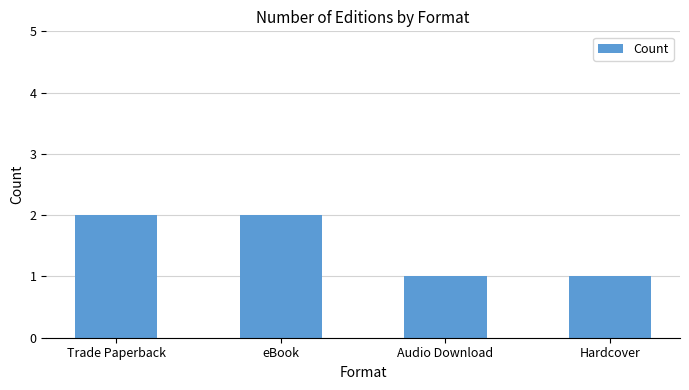

Which has a higher value, Hardcover or Trade Paperback?

Trade Paperback